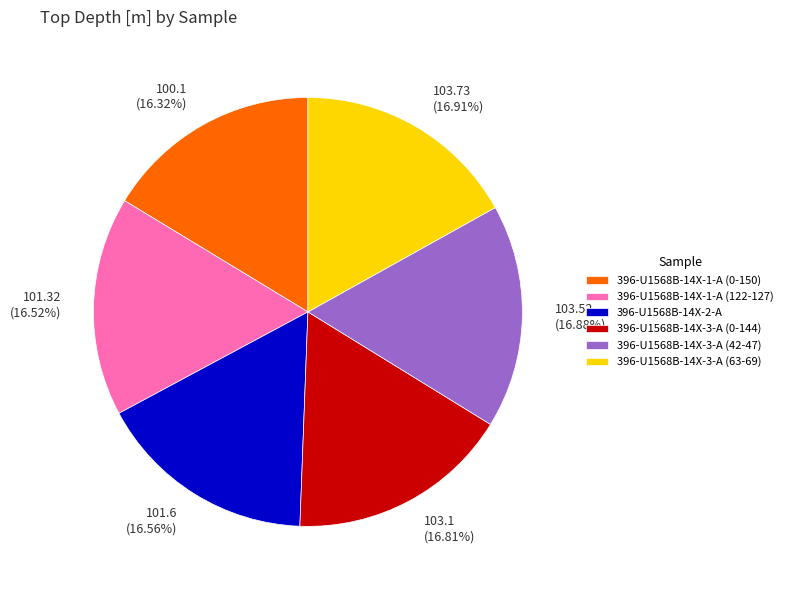

The 396-U1568B-14X-2-A slice represents 8% of the pie. True or false?

False